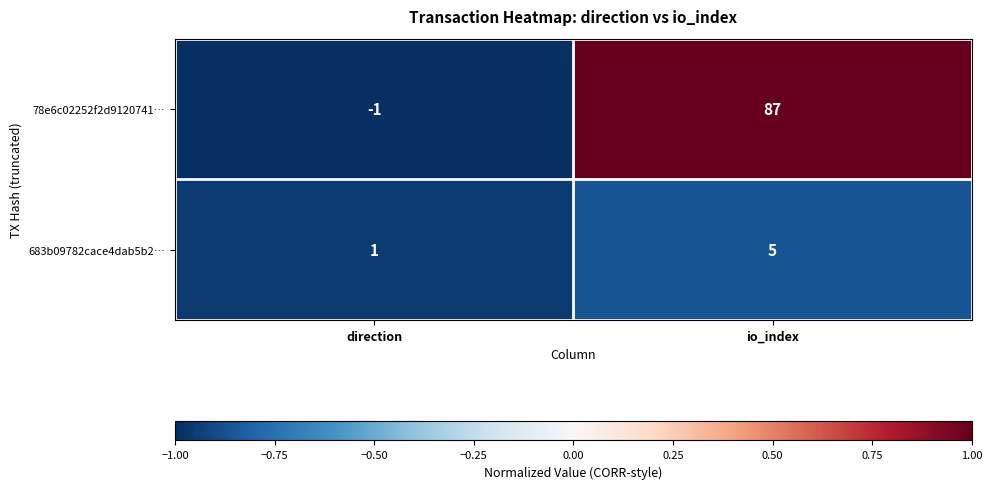

Rank the series at direction from highest to lowest value.

683b09782cace4dab5b2…, 78e6c02252f2d9120741…